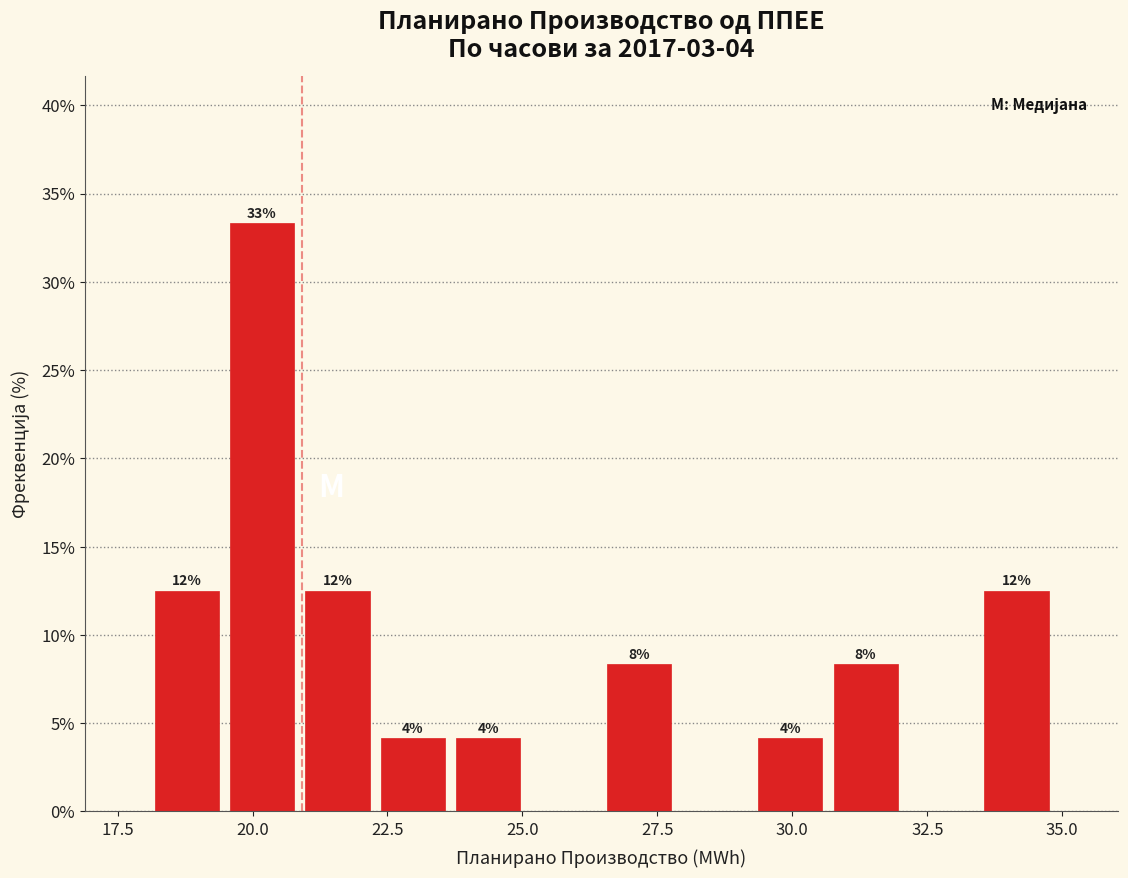

Read against the x-axis, roughly where is the centre of the tallest bar?

20.0